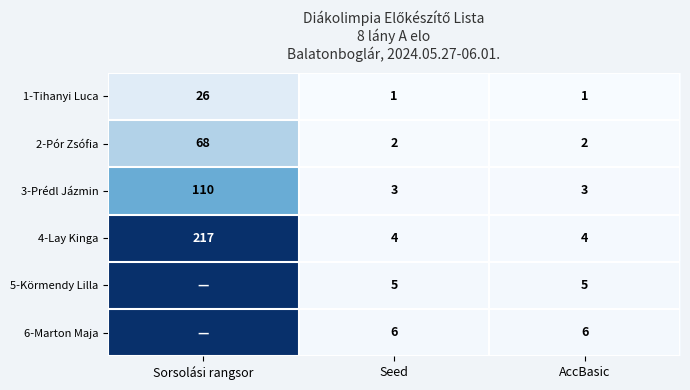

What is the difference between the highest and lowest values at AccBasic?

5